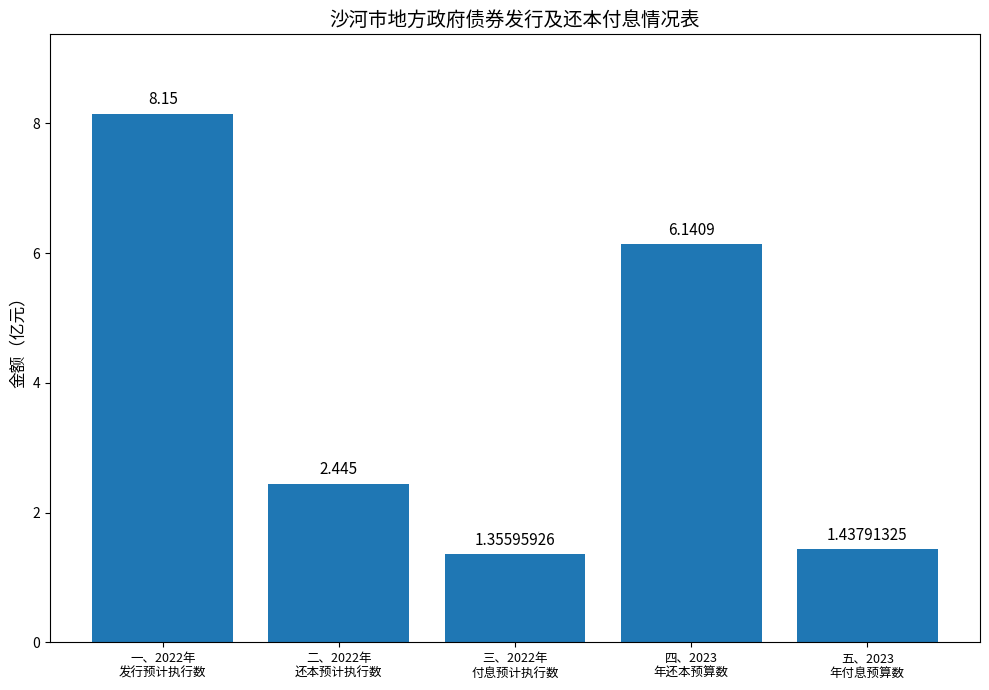

How many bars are there in total?

5